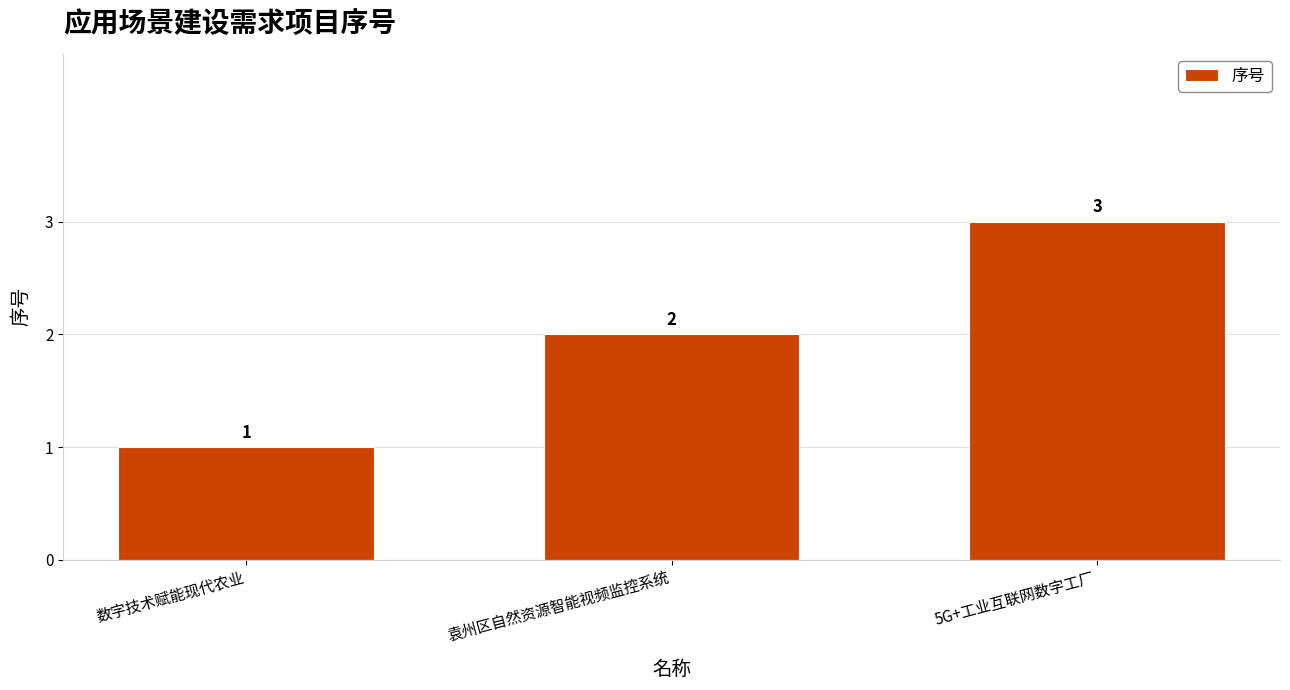

Rank the categories by value from lowest to highest.

数字技术赋能现代农业, 袁州区自然资源智能视频监控系统, 5G+工业互联网数字工厂